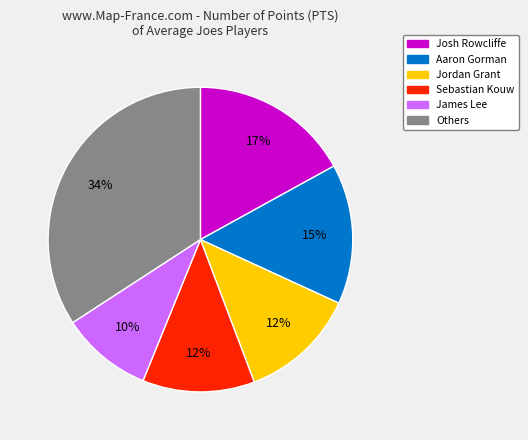

Does any single category account for the majority?

No